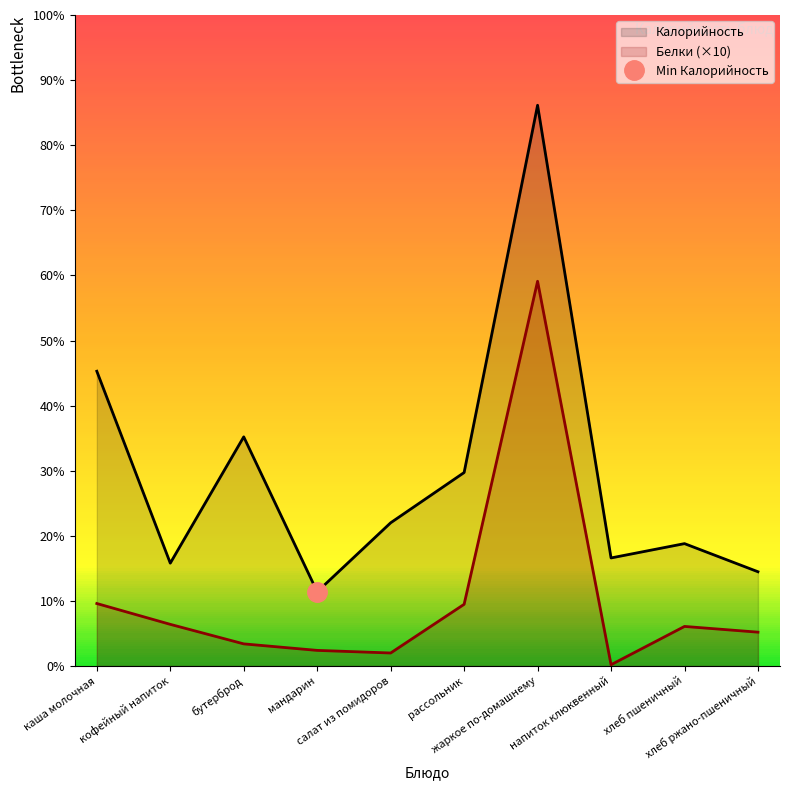

What is the total value across all series at хлеб пшеничный?

124.4